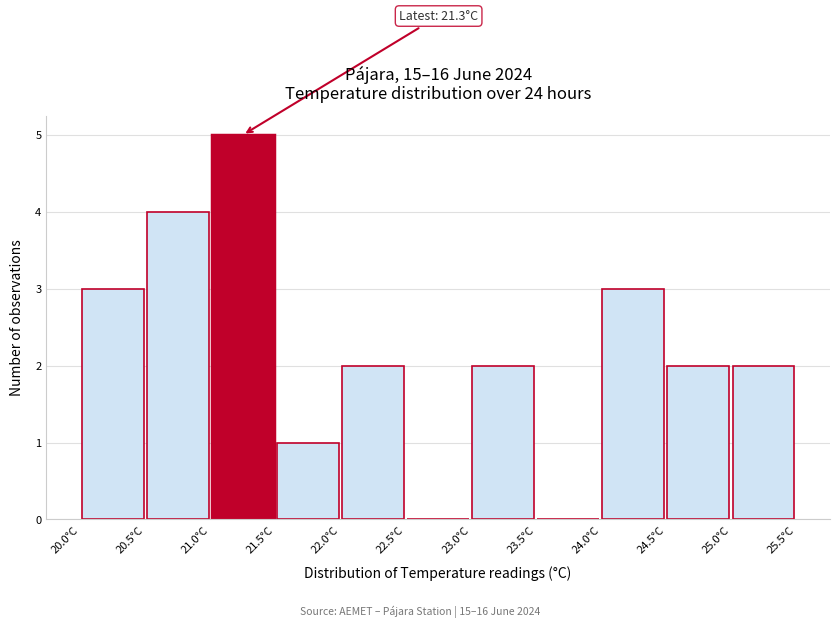

Which range on the x-axis has the tallest bar?

21.0 to 21.5